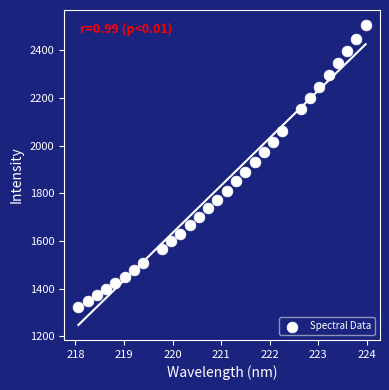

What is the range of Y values (max minus min)?

1182.2